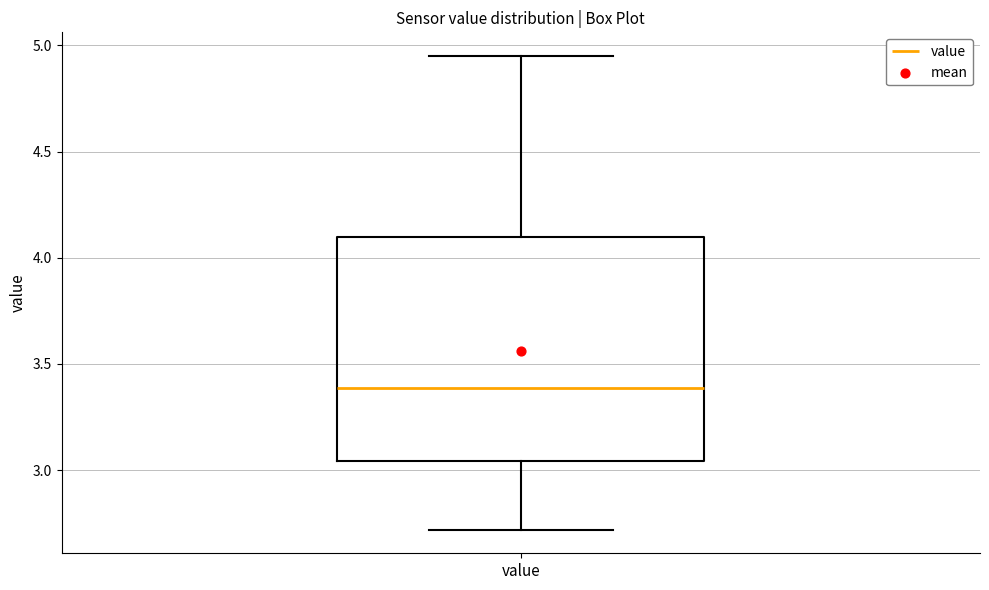

Transcribe this box plot: give where the median line is, the range the box spans, and where the two whiskers end, as read against the y-axis. The values are not printed on the chart, so give them approximately, as read against the axis.

median 3.40, box 3.05 to 4.10, whiskers 2.70 to 4.95